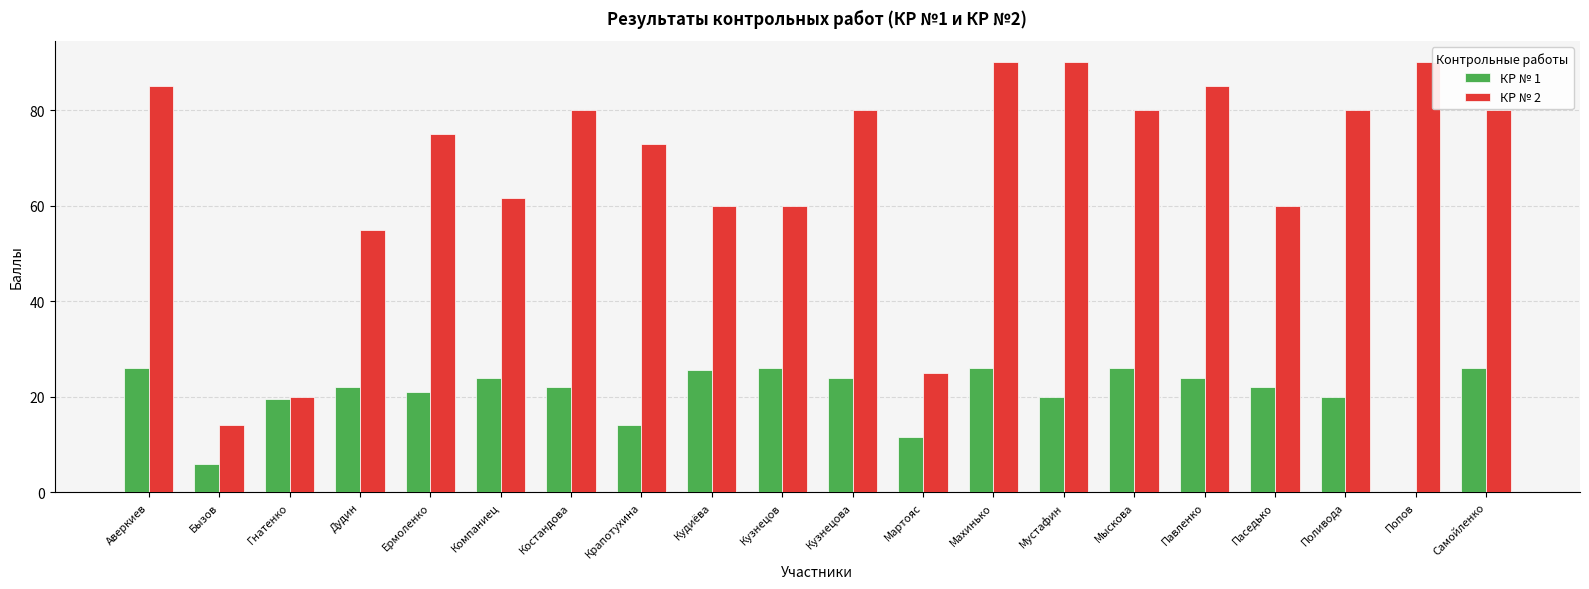

What is the maximum value for КР № 1?

26.0